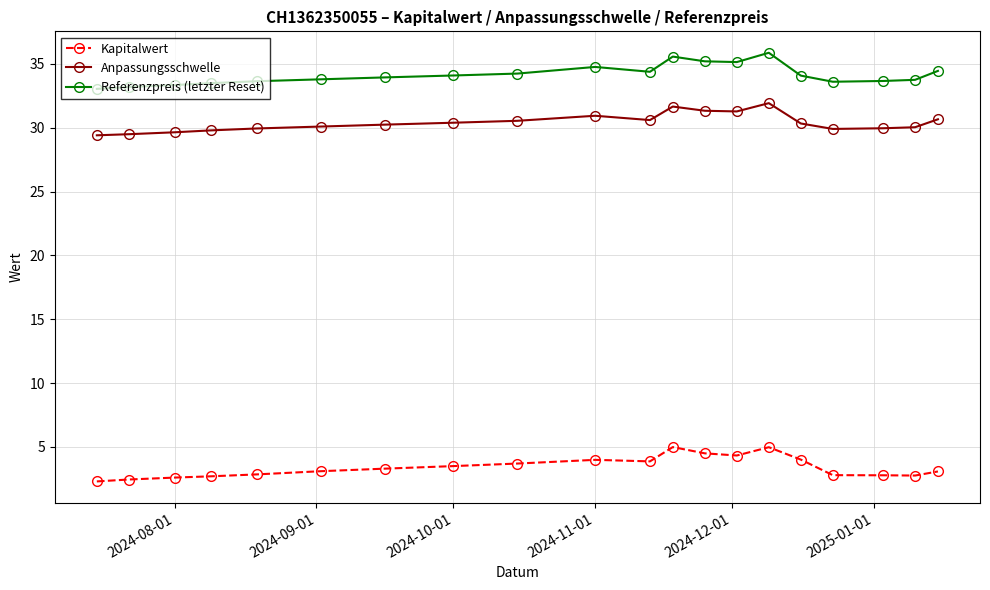

What is the maximum value for Referenzpreis (letzter Reset)?

35.9